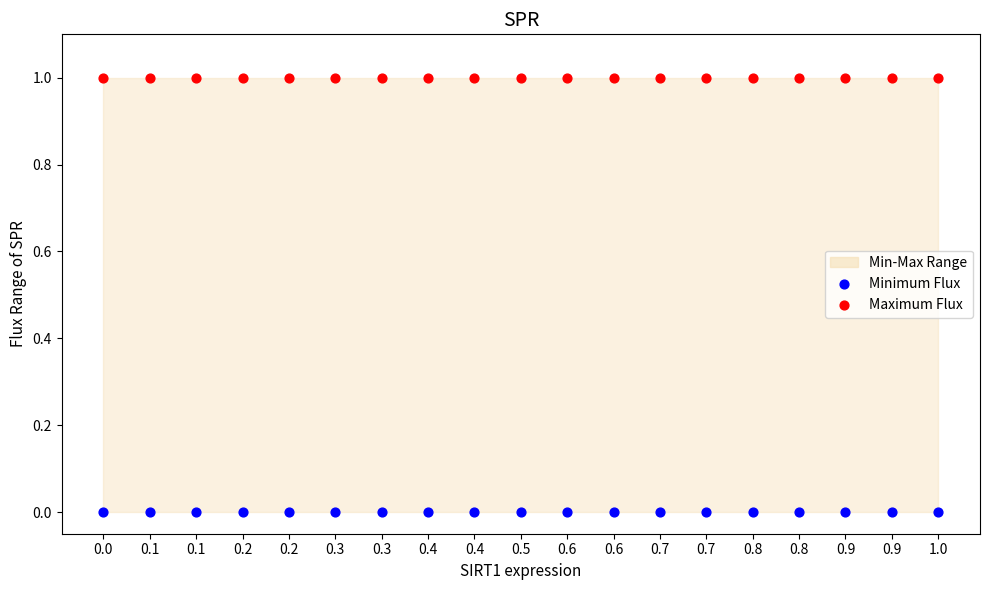

Which series reaches the maximum Y coordinate?

Maximum Flux